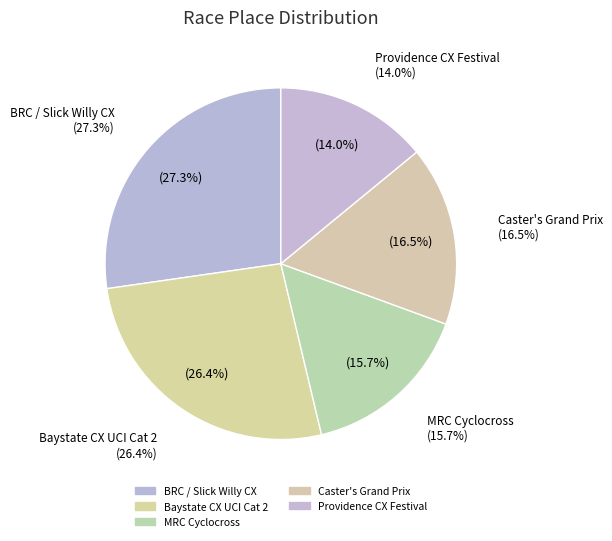

To the nearest percent, what portion does Providence Cyclocross Festival Day 1 represent?

14%